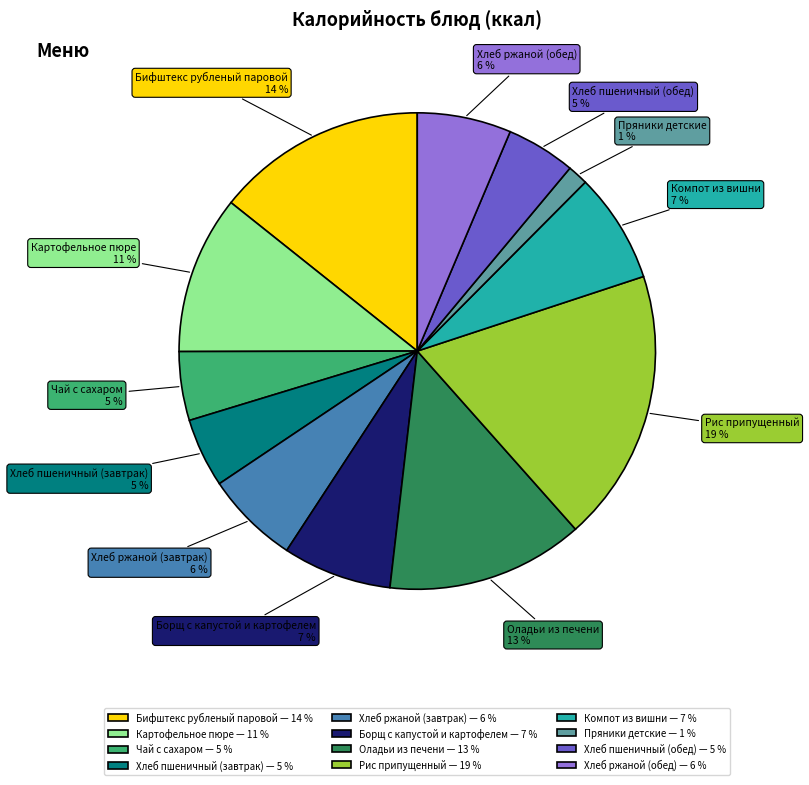

Do Хлеб ржаной (завтрак) — 6 % and Хлеб ржаной (обед) — 6 % together represent more than half of the pie?

No